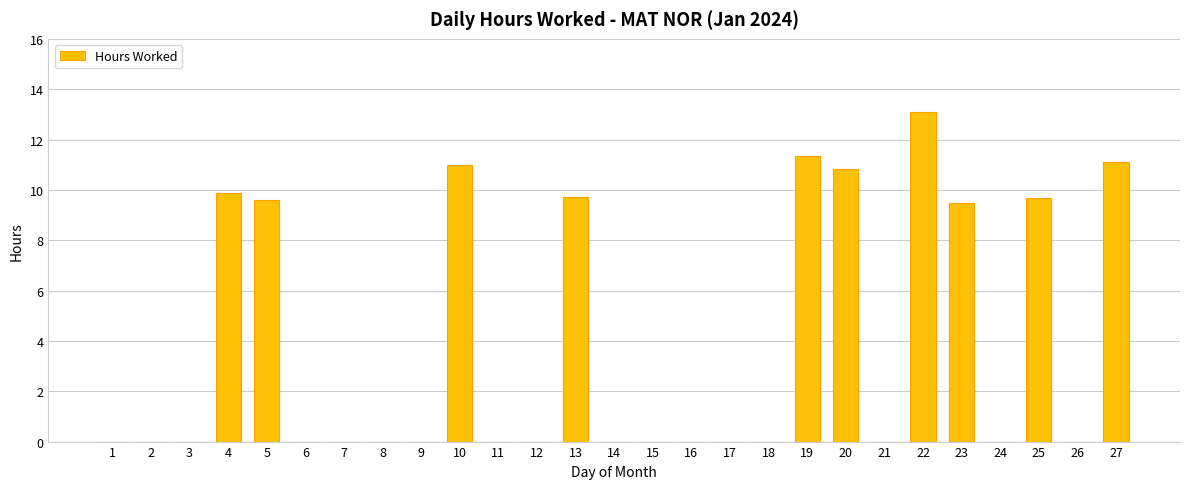

Which has a higher value, 8 or 25?

25